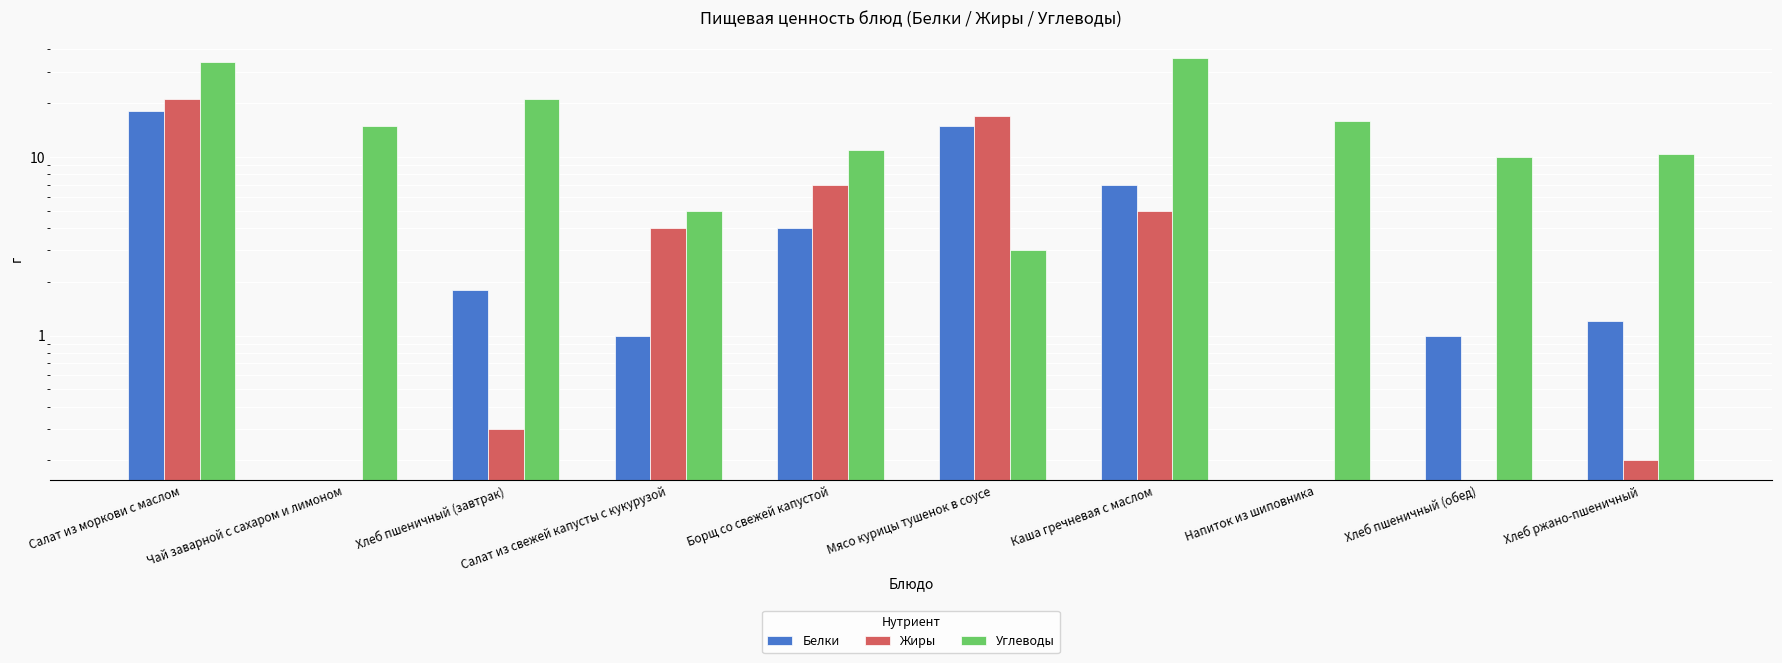

Where is Белки nearest to the value 9?

Каша гречневая с маслом